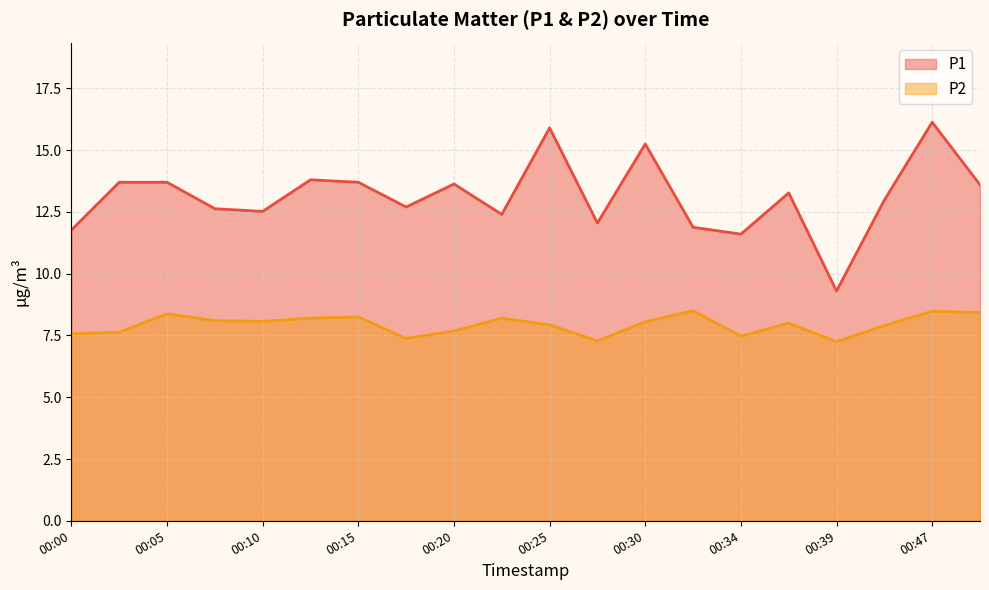

What is the value of the P1 point at the 12th from the left?

12.1